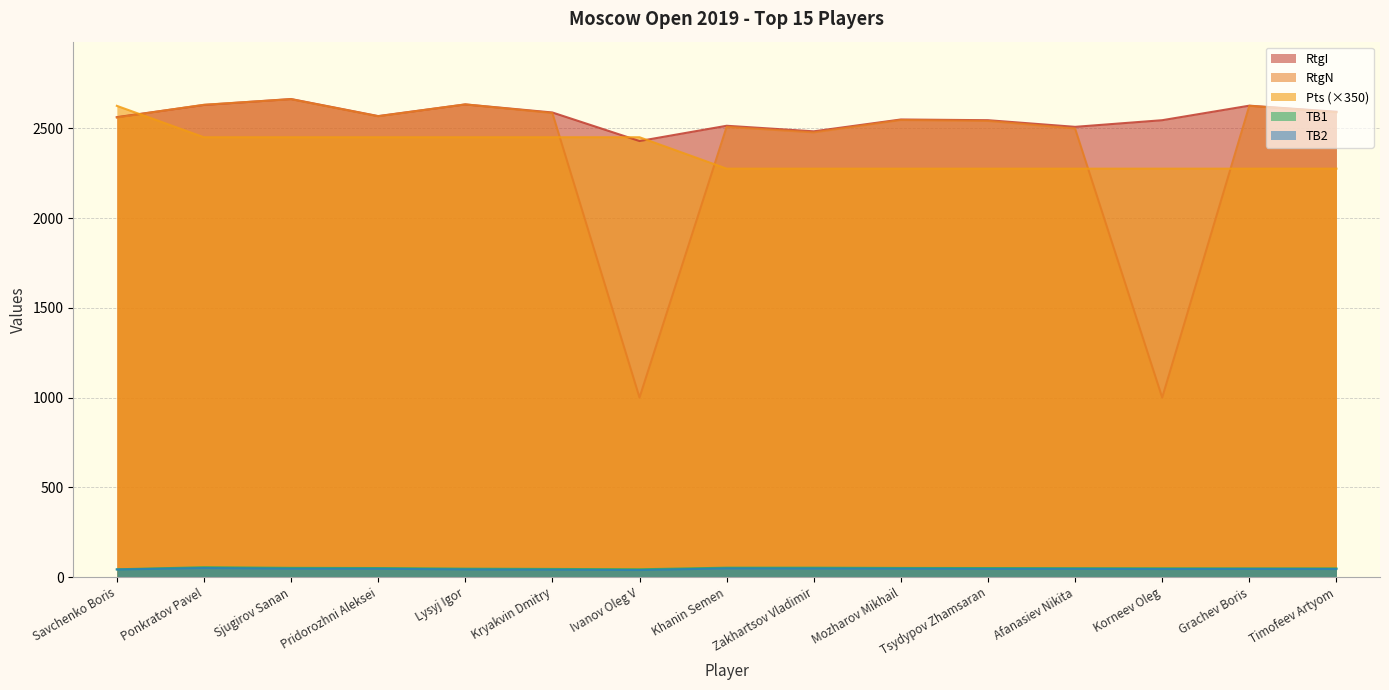

Is the value of TB2 at Ivanov Oleg V greater than the value of TB1 at Mozharov Mikhail?

No